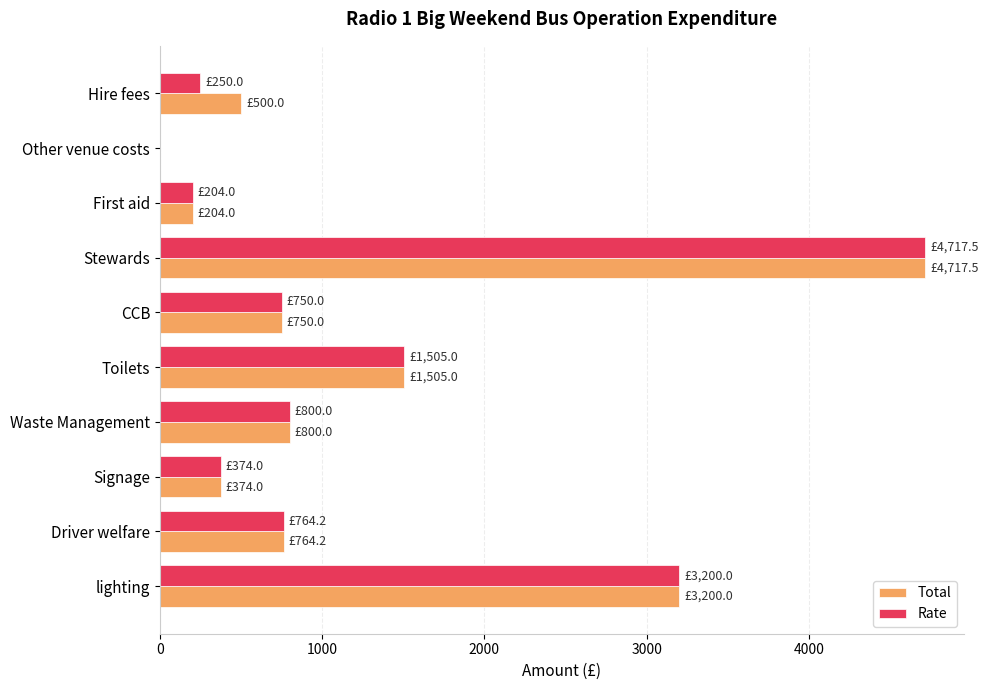

What is the approximate value of Total at Driver welfare?

764.2